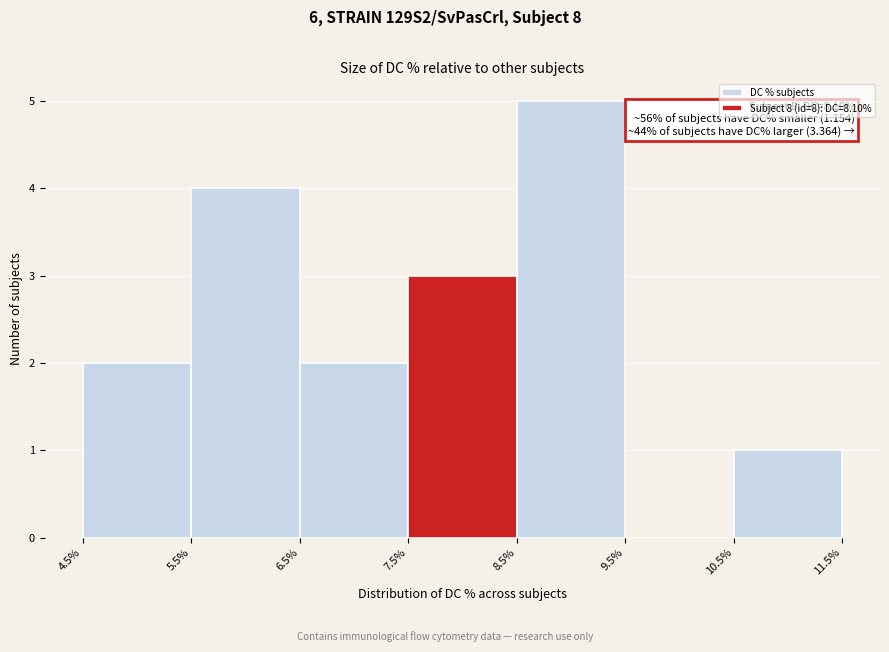

Which range on the x-axis has the tallest bar?

8.5% to 9.5%